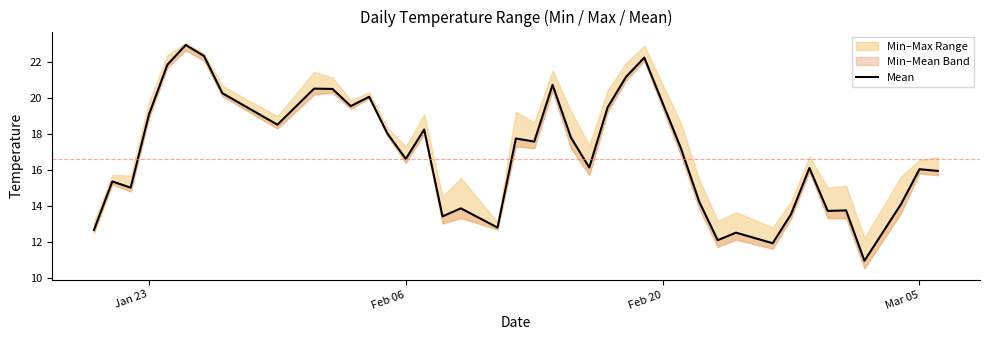

True or false: the data shows 7.3 at 34.

False